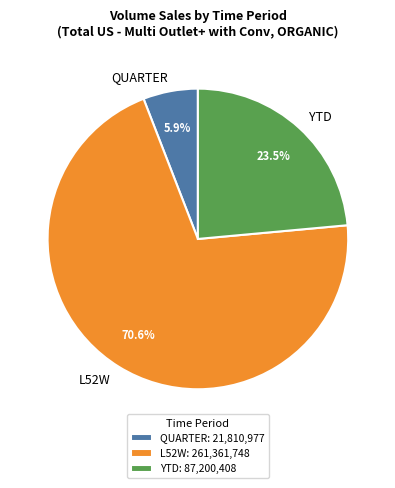

What is the total percentage of QUARTER and L52W?

76.5%